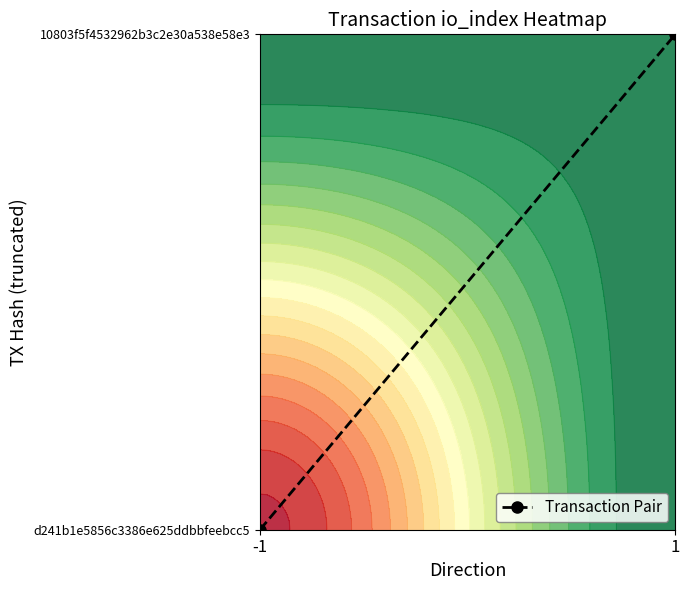

Rank the categories by value from highest to lowest.

1, -1